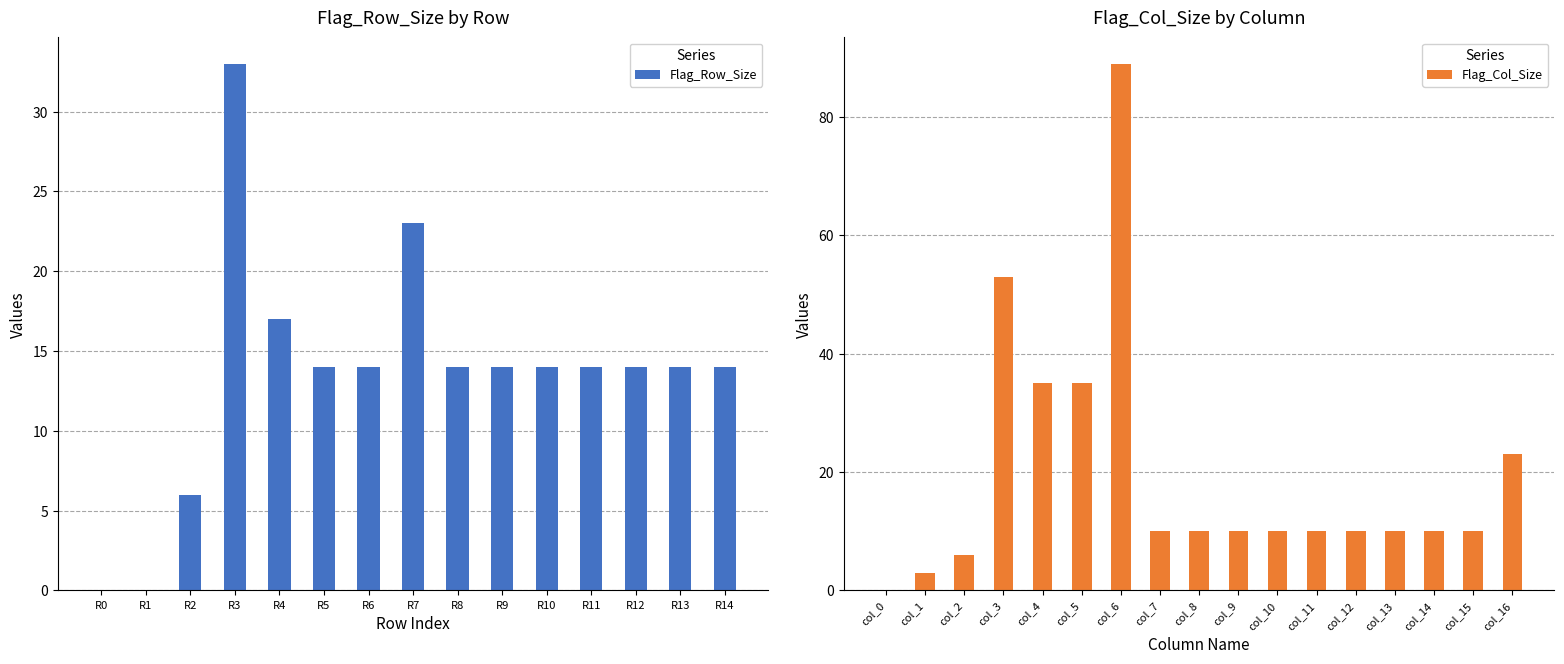

What is the sum of the Flag_Row_Size values at R13 and R5?

28